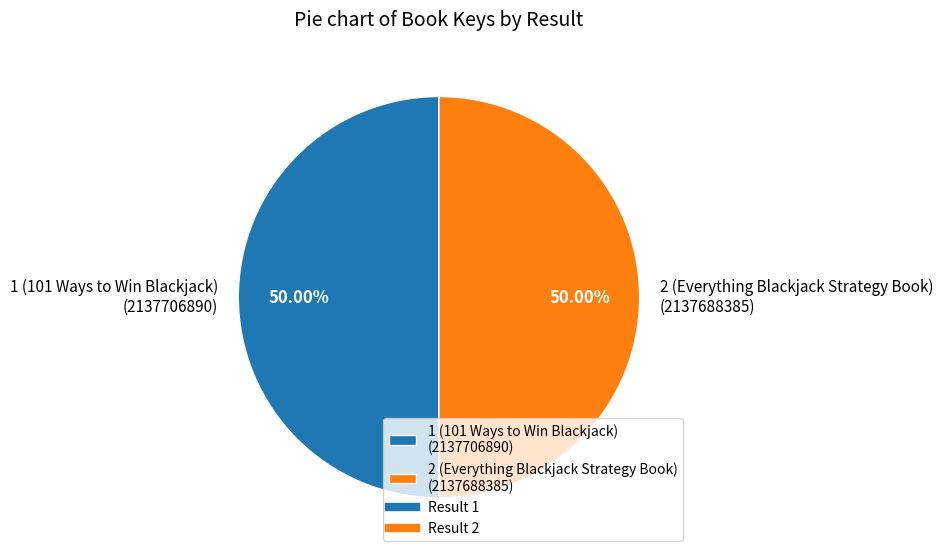

Count the number of slices in the pie.

2